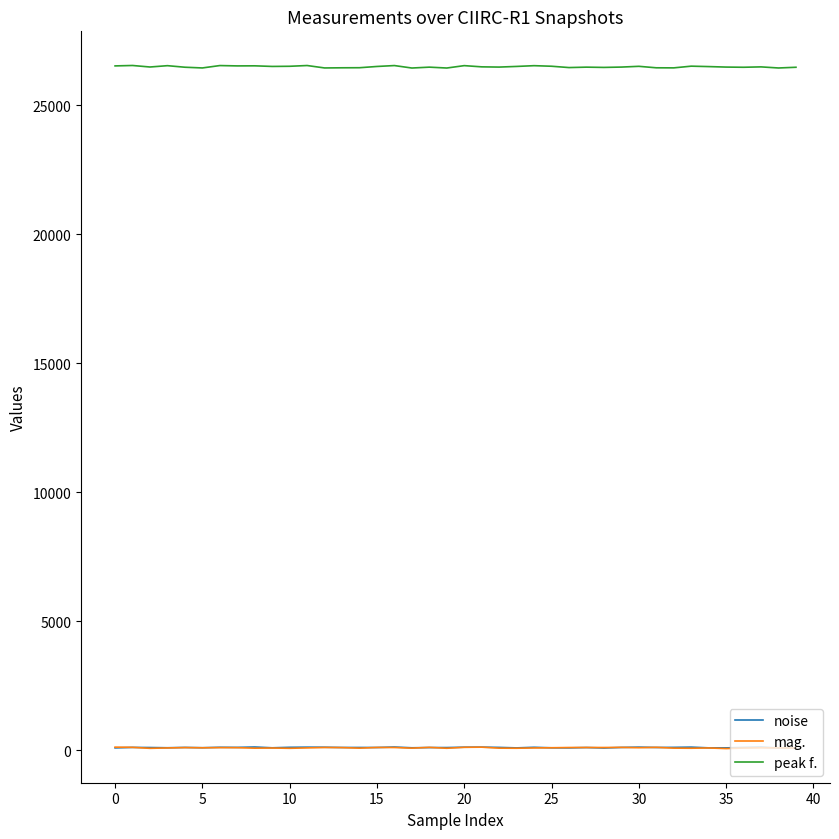

True or false: peak f. and noise intersect in this chart.

False